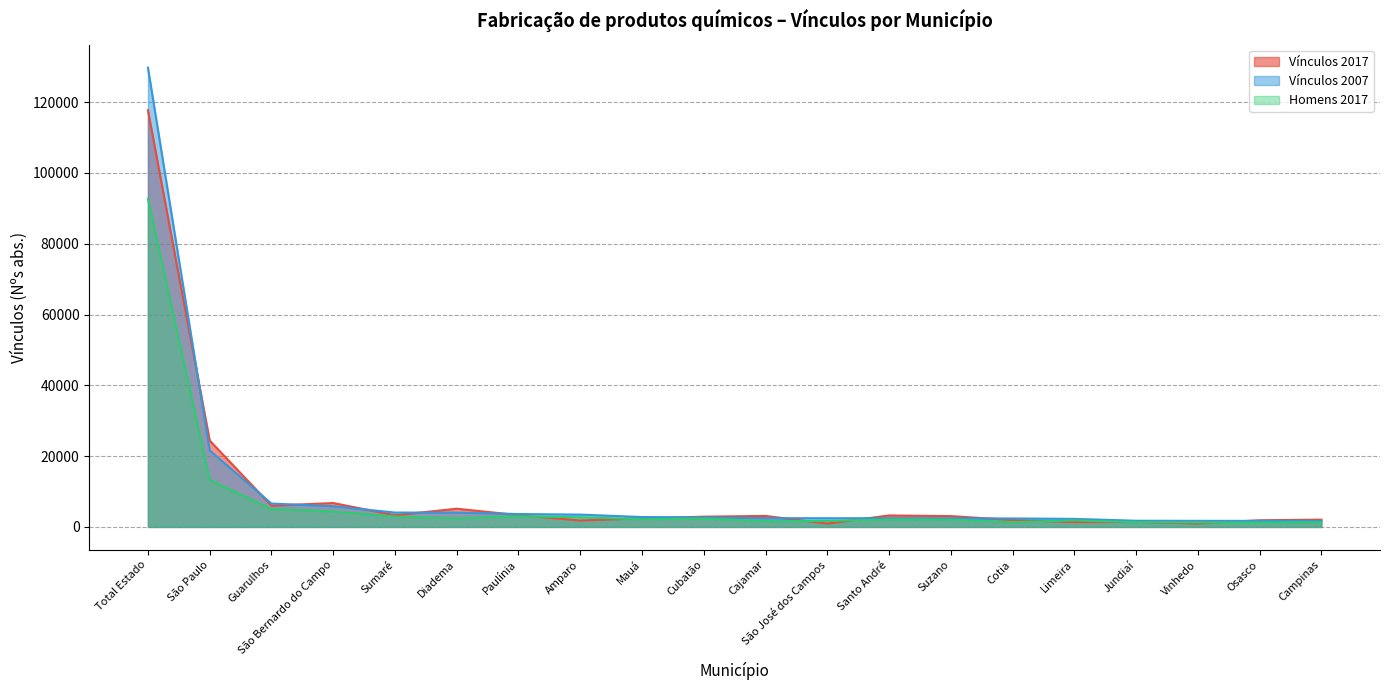

List the series in order of their overall mean, highest first.

Vínculos 2007, Vínculos 2017, Homens 2017